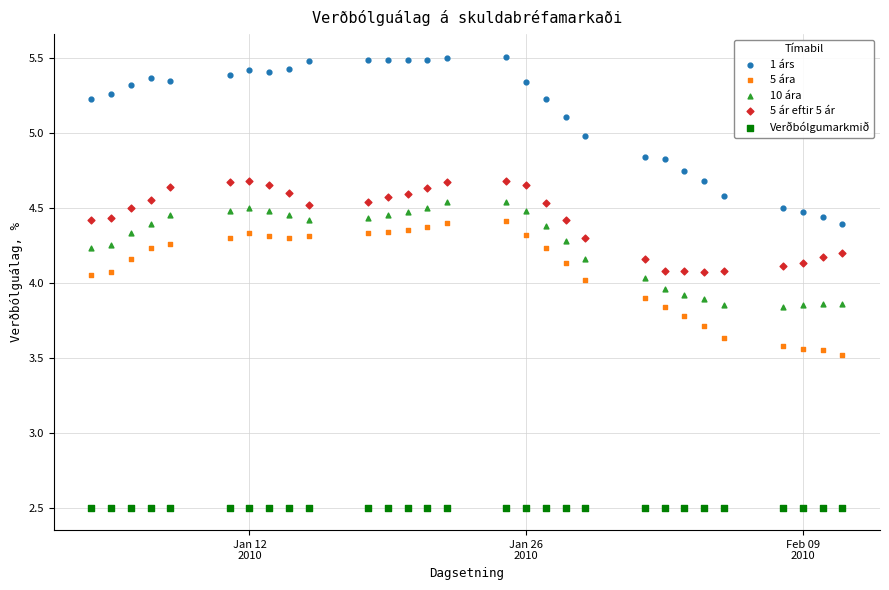

Which series reaches the maximum Y coordinate?

1 árs